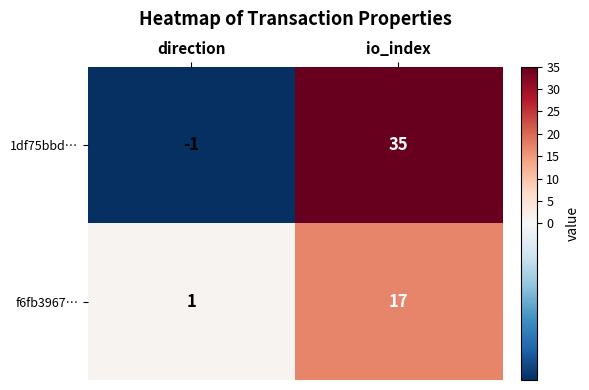

What is the average value of the 1df75bbd… series?

17